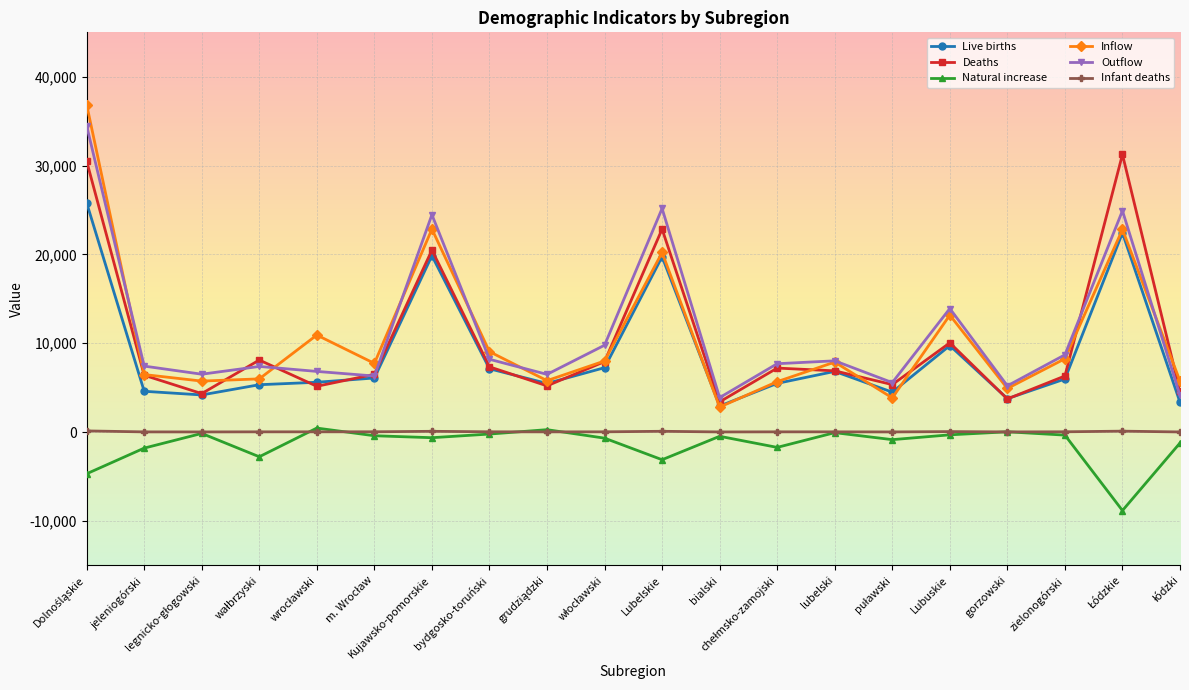

The value of Outflow at gorzowski is 1452. True or false?

False